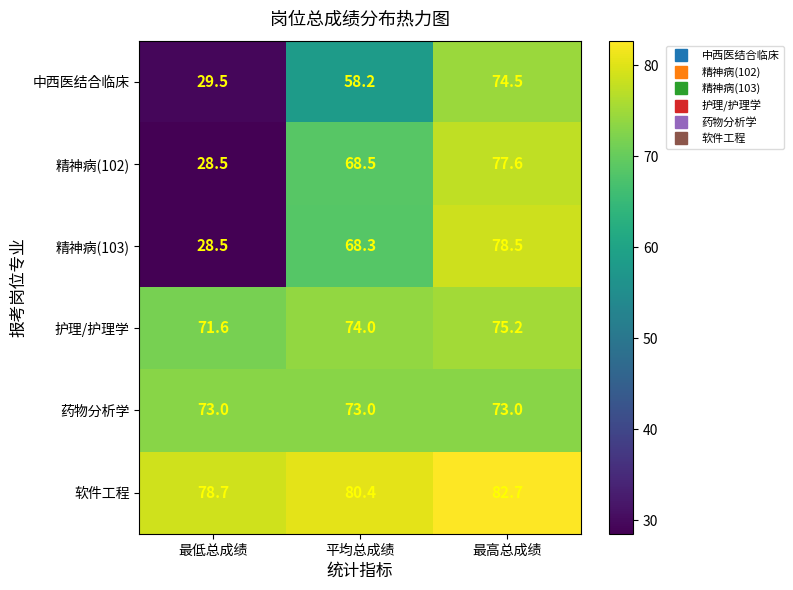

What is the difference between the maximum and minimum values in the 精神病(103) series?

50.0